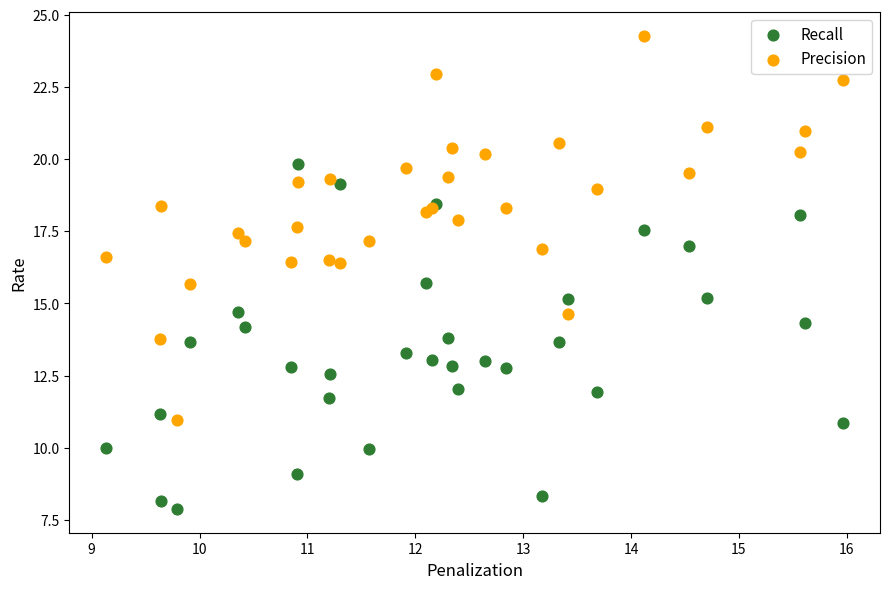

Which series has the widest spread of Y values?

Precision